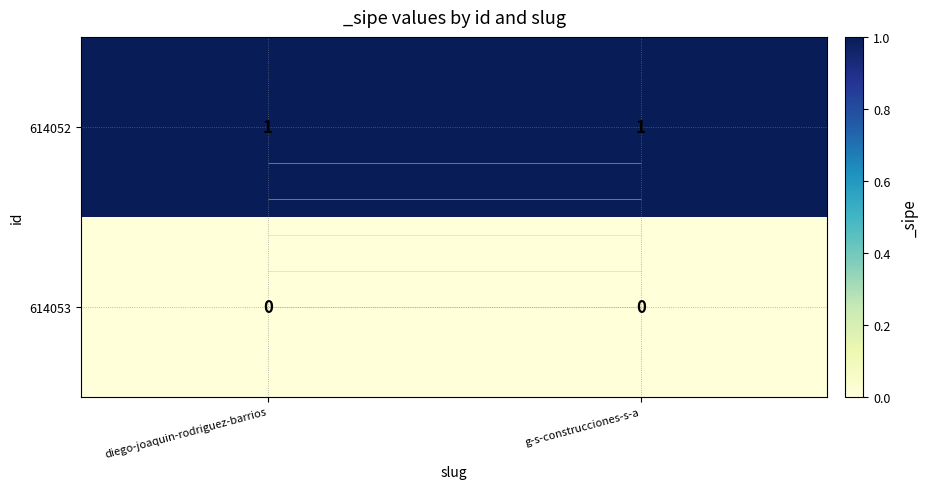

Is the value of 614052 at g-s-construcciones-s-a greater than the value of 614053 at g-s-construcciones-s-a?

Yes